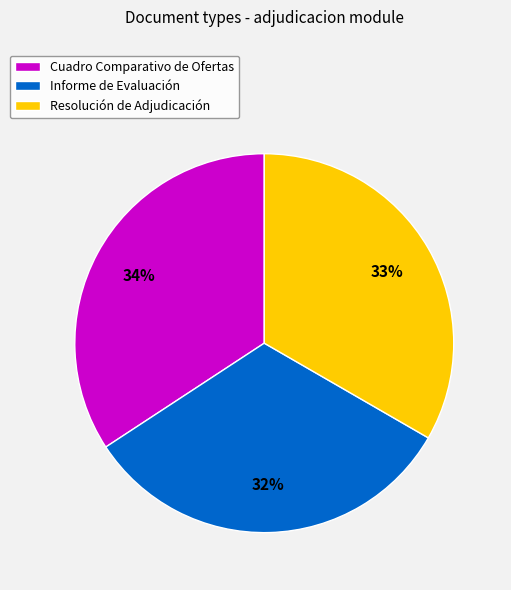

What is the largest slice in the pie chart?

Cuadro Comparativo de Ofertas